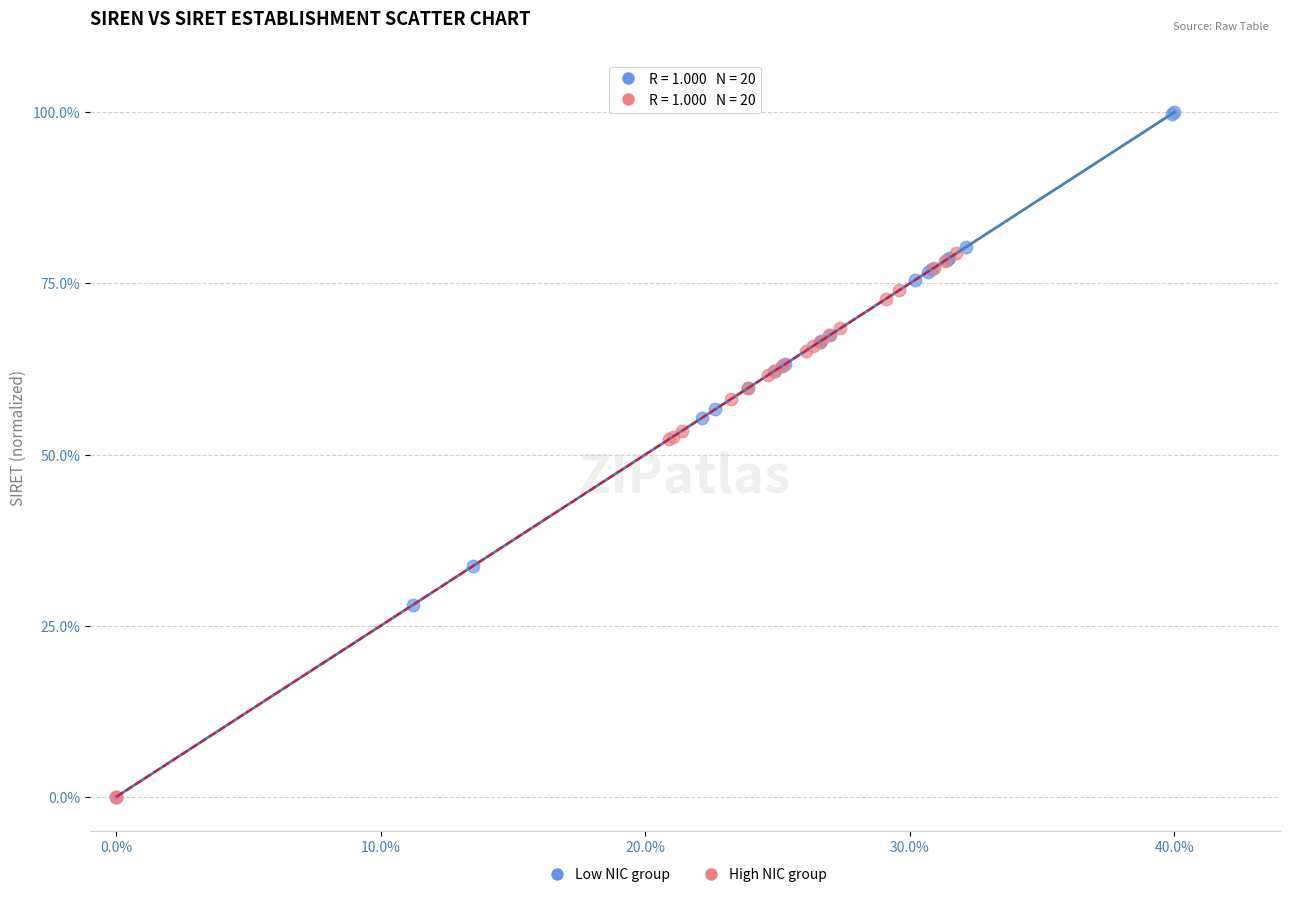

What are all the series names shown in the legend?

Low NIC group, High NIC group